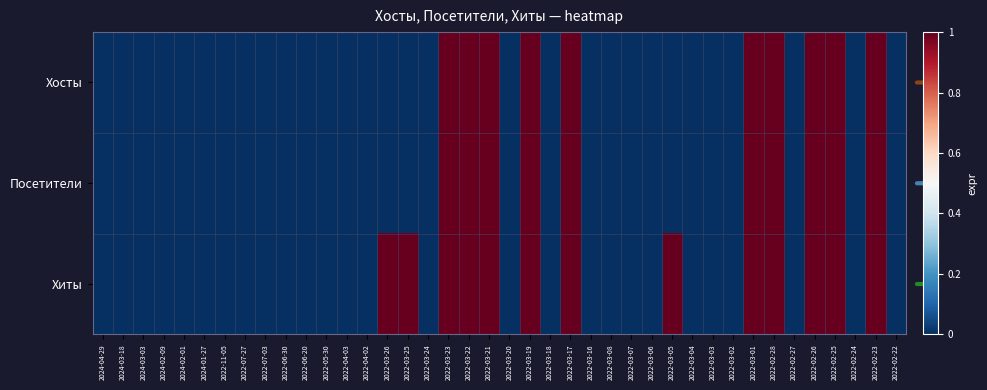

Which has a higher value, 2022-03-18 or 2022-05-30?

2022-03-18